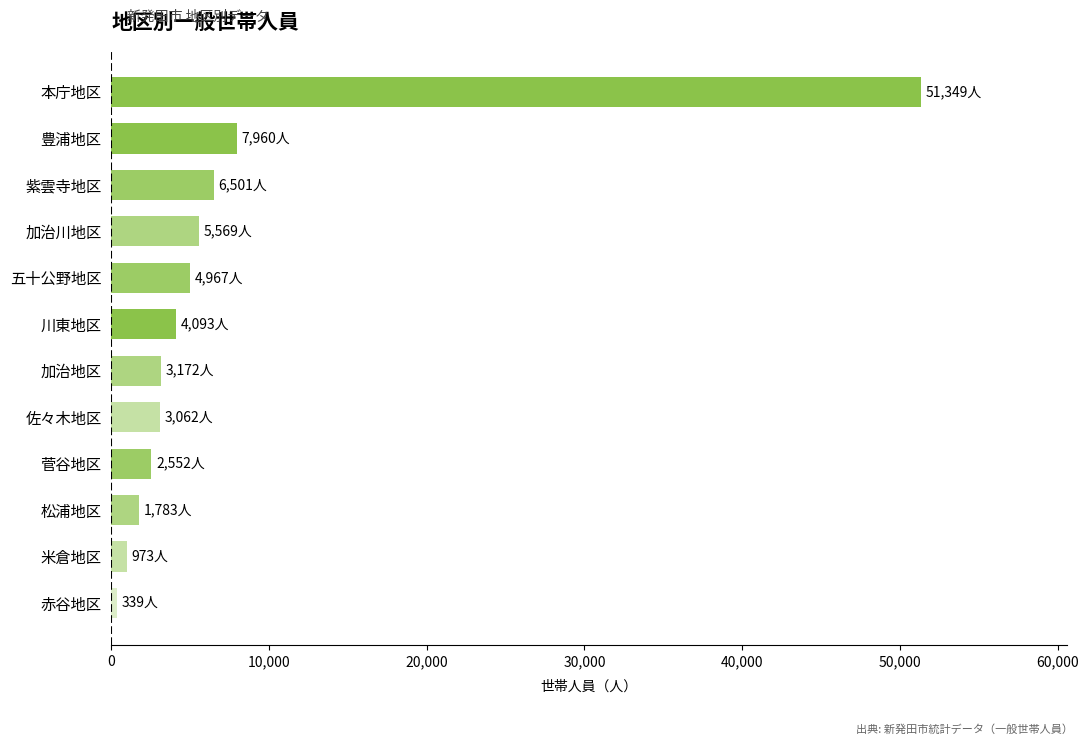

Are the bars horizontal?

Yes